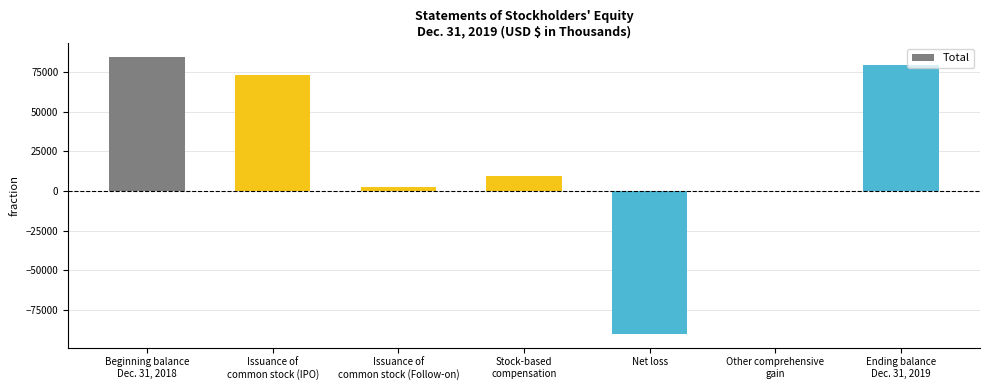

What value does the data have at Net loss?

-90034